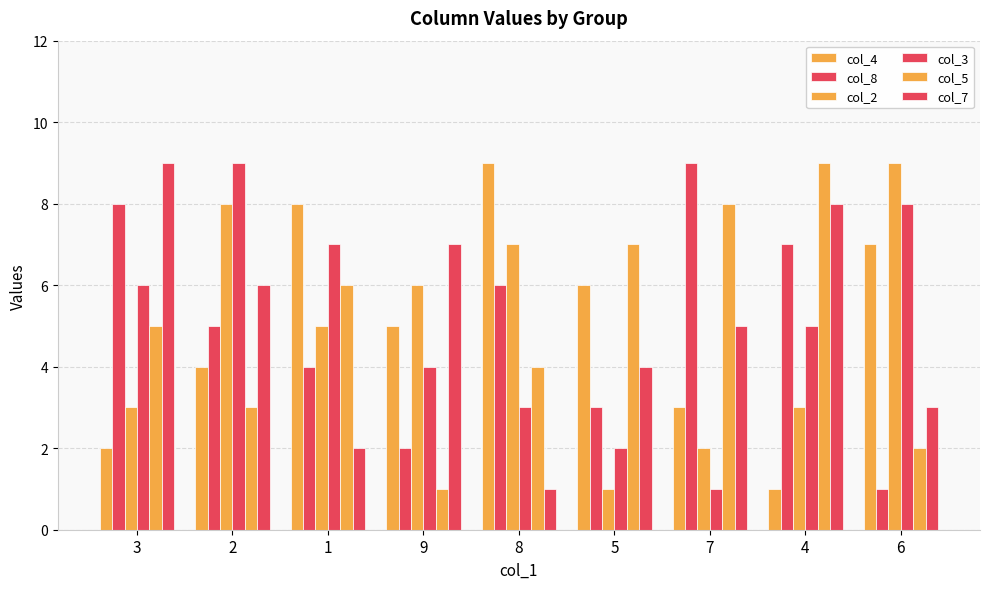

Read the col_3 value at 7.

1